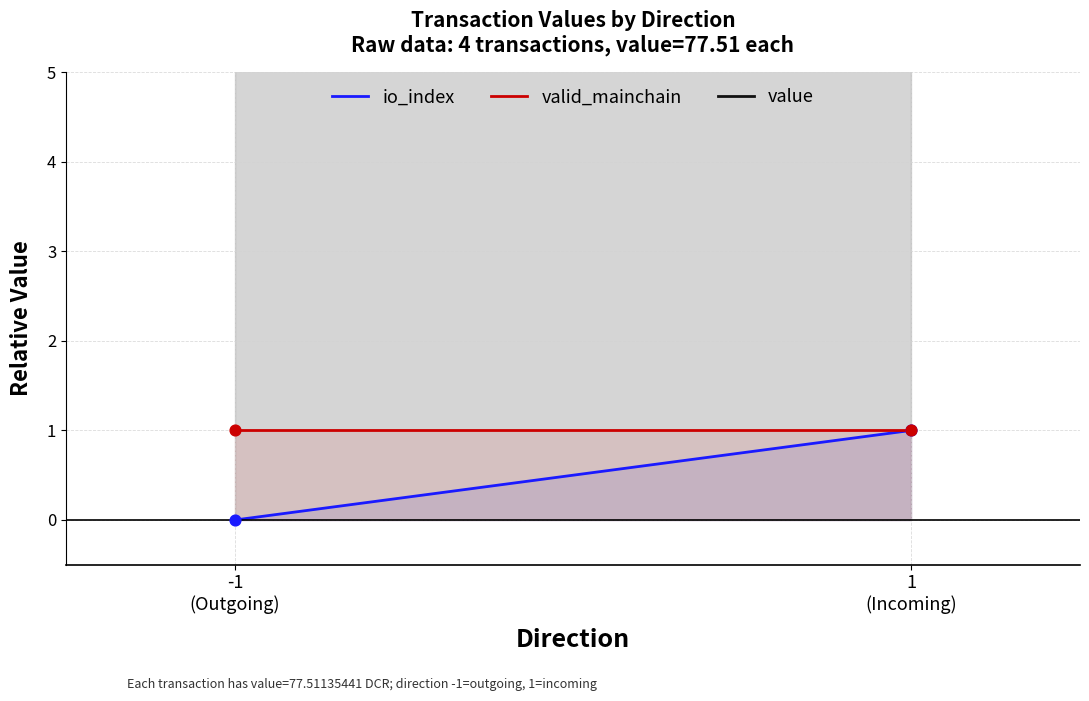

Which series reaches the maximum Y coordinate?

value